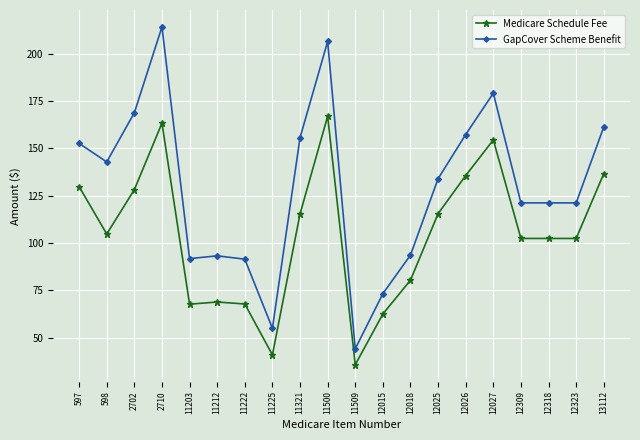

What are all the series names shown in the legend?

Medicare Schedule Fee, GapCover Scheme Benefit